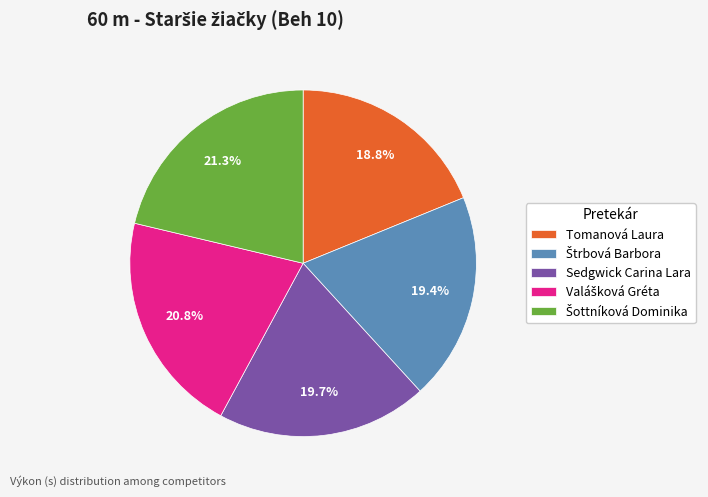

The Tomanová Laura slice represents 13% of the pie. True or false?

False